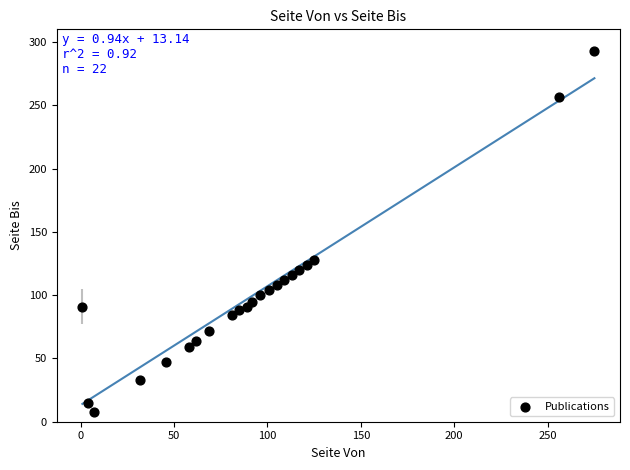

What Y value in the scatter plot is closest to 150?

128